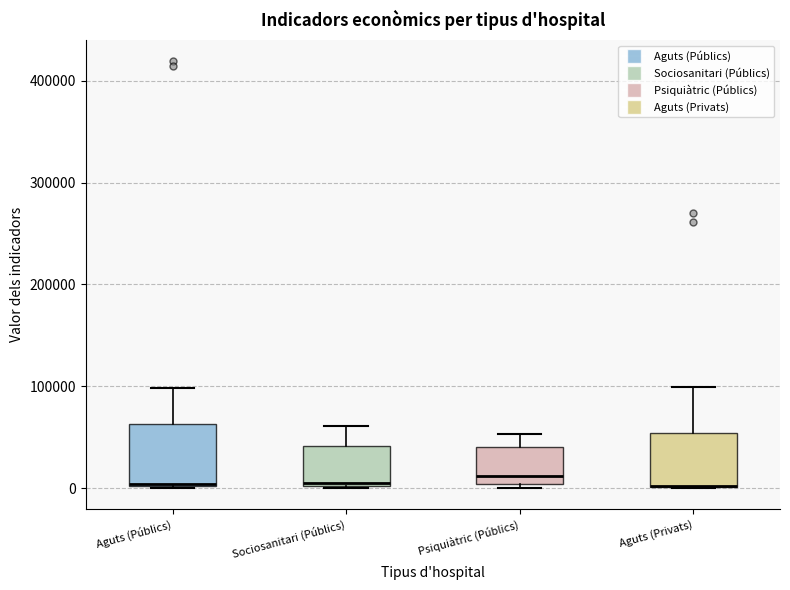

Where is the lower edge of the box for Aguts (Públics) on the y-axis? The values are not printed on the chart, so give them approximately, as read against the axis.

0